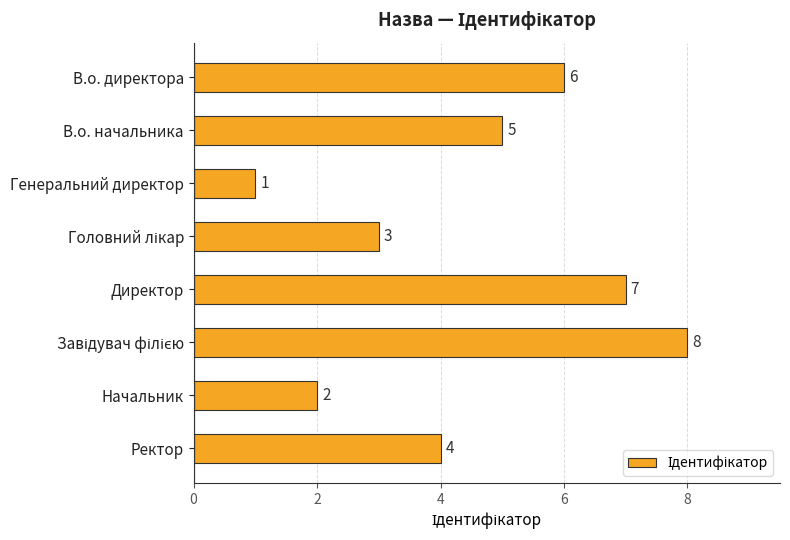

Approximately how many times larger is the value at Директор compared to В.о. директора?

1.2